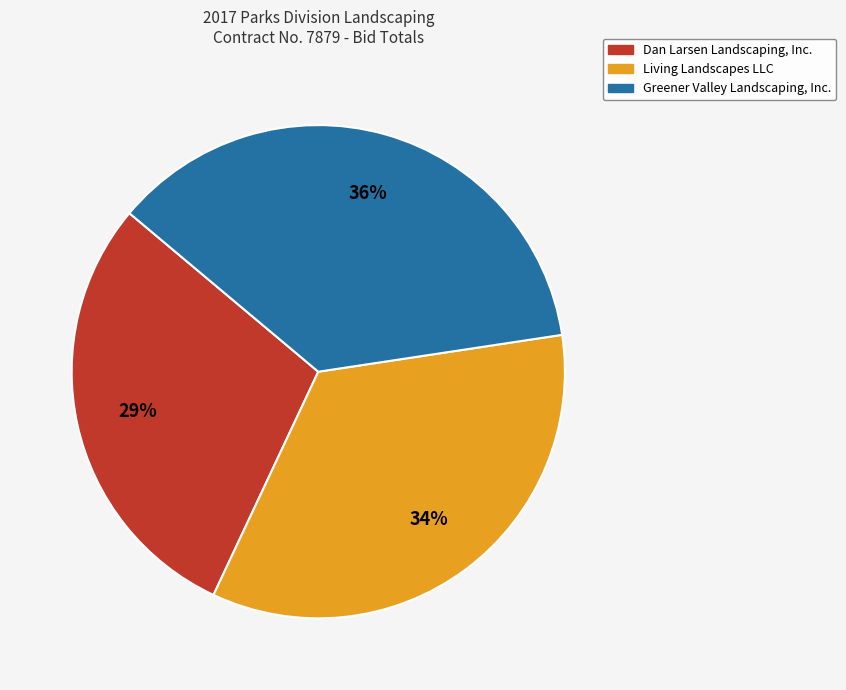

Is there a majority slice in this chart?

No